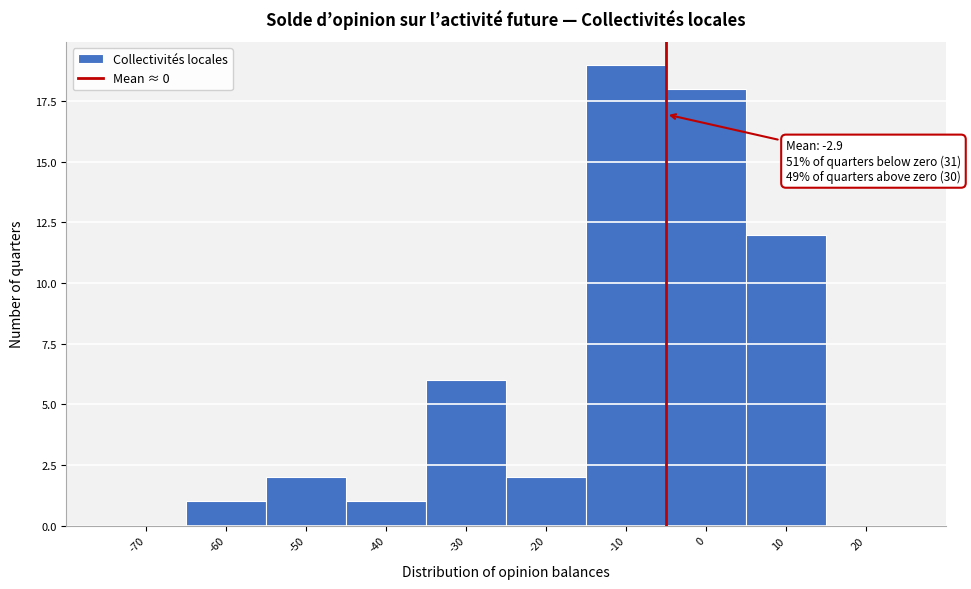

Reading left to right, extract all data points from this chart.

-70=0	-60=1	-50=2	-40=1	-30=6	-20=2	-10=19	0=18	10=12	20=0